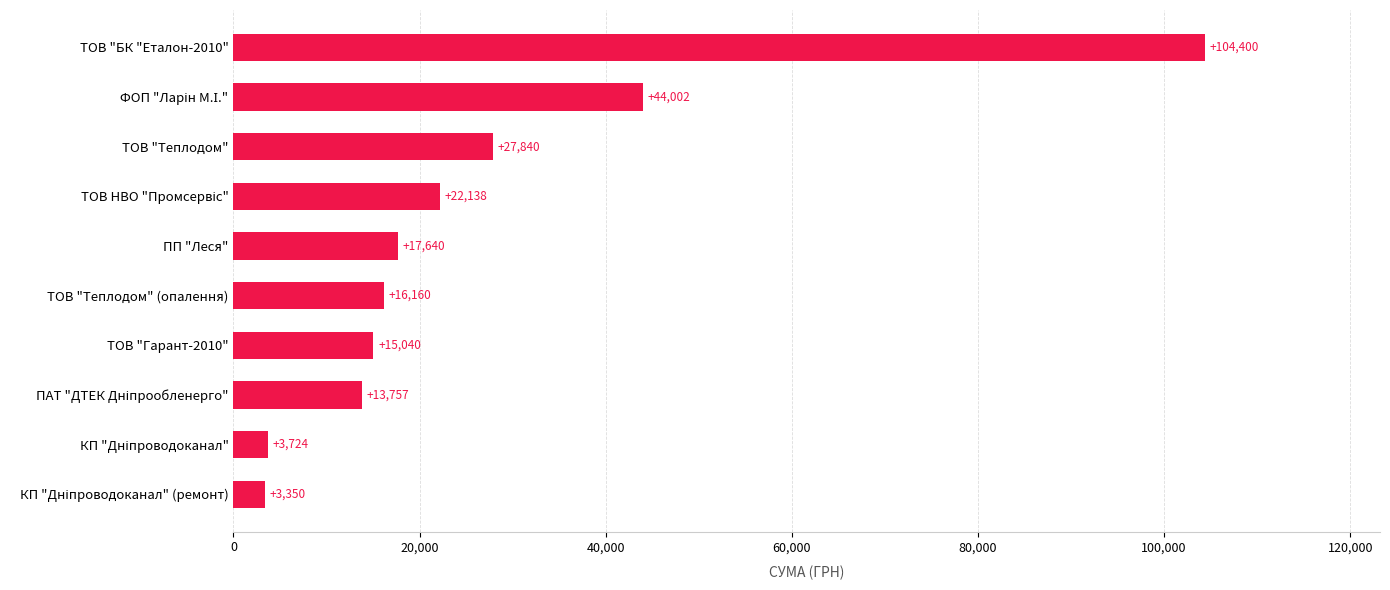

What is the sum of all values?

268051.2